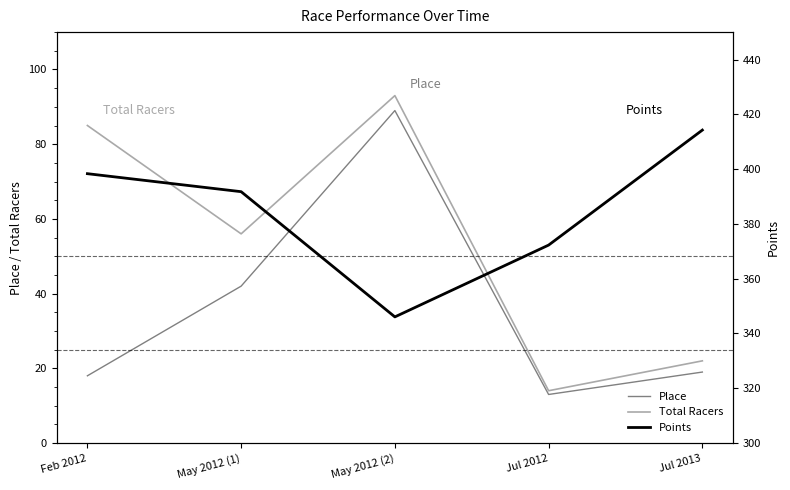

Reading left to right, list all the values displayed in this chart.

Place: Feb 2012=18.0	May 2012 (1)=42.0	May 2012 (2)=89.0	Jul 2012=13.0	Jul 2013=19.0
Total Racers: Feb 2012=85.0	May 2012 (1)=56.0	May 2012 (2)=93.0	Jul 2012=14.0	Jul 2013=22.0
Points: Feb 2012=398.3	May 2012 (1)=391.8	May 2012 (2)=346.0	Jul 2012=372.3	Jul 2013=414.2